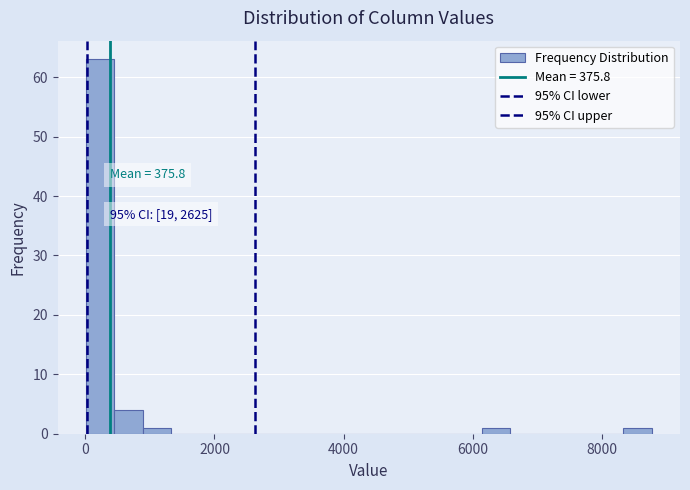

Read against the x-axis, roughly where is the centre of the tallest bar?

200